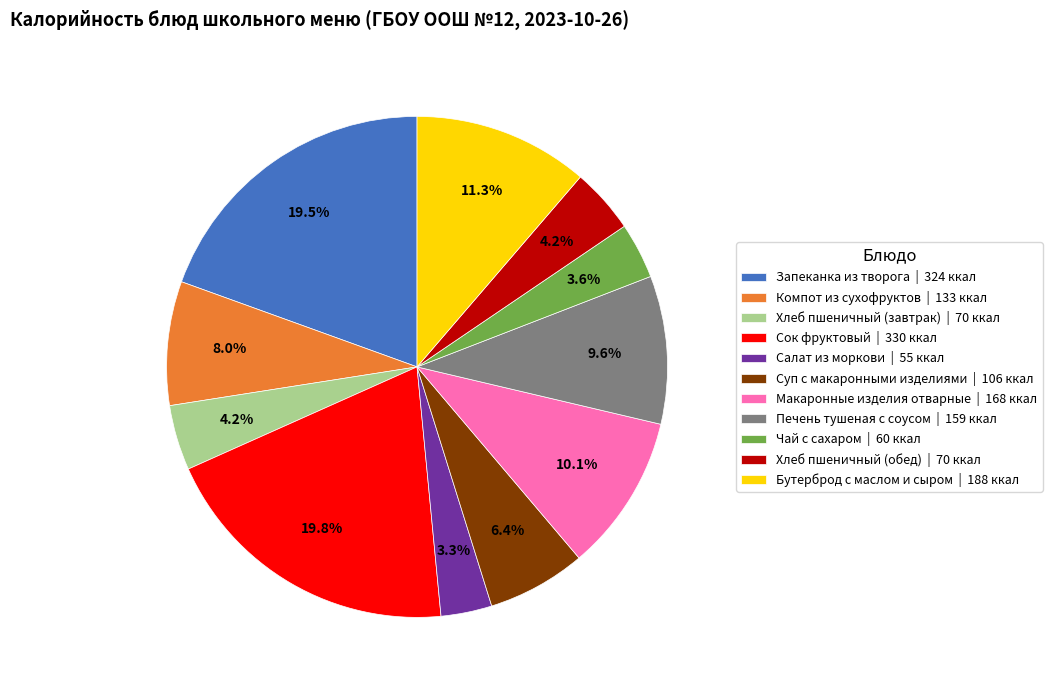

To the nearest percent, what is the difference between the Запеканка из творога and Бутерброд с маслом и сыром slice percentages?

8%